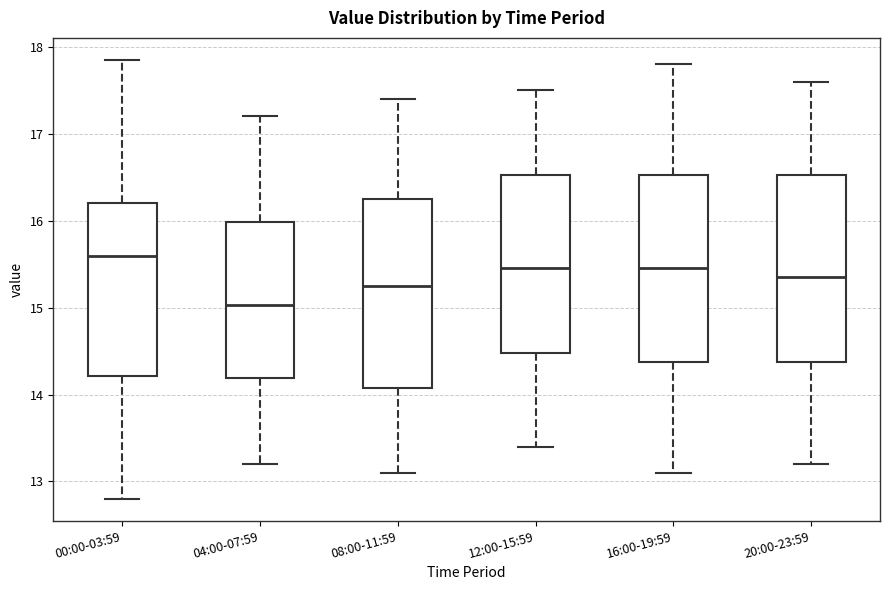

Reading left to right, transcribe this box plot: for each box, give where its median line is, the range the box spans, and where its two whiskers end, as read against the y-axis. The values are not printed on the chart, so give them approximately, as read against the axis.

00:00-03:59: median 15.6, box 14.2 to 16.2, whiskers 12.8 to 17.9
04:00-07:59: median 15.0, box 14.2 to 16.0, whiskers 13.2 to 17.2
08:00-11:59: median 15.3, box 14.1 to 16.3, whiskers 13.1 to 17.4
12:00-15:59: median 15.5, box 14.5 to 16.5, whiskers 13.4 to 17.5
16:00-19:59: median 15.5, box 14.4 to 16.5, whiskers 13.1 to 17.8
20:00-23:59: median 15.4, box 14.4 to 16.5, whiskers 13.2 to 17.6